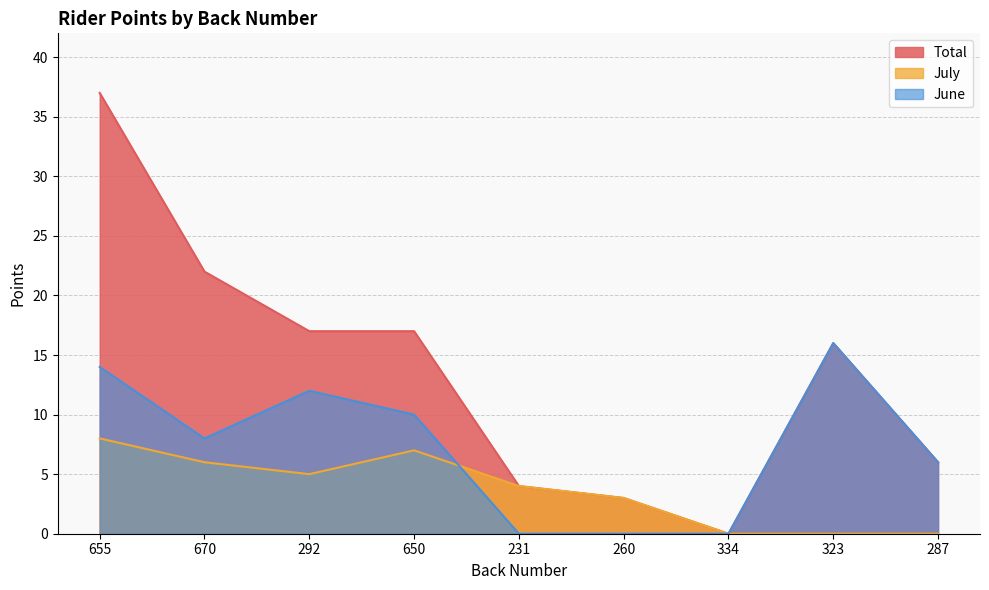

List the series in order of their peak value, highest first.

Total, June, July